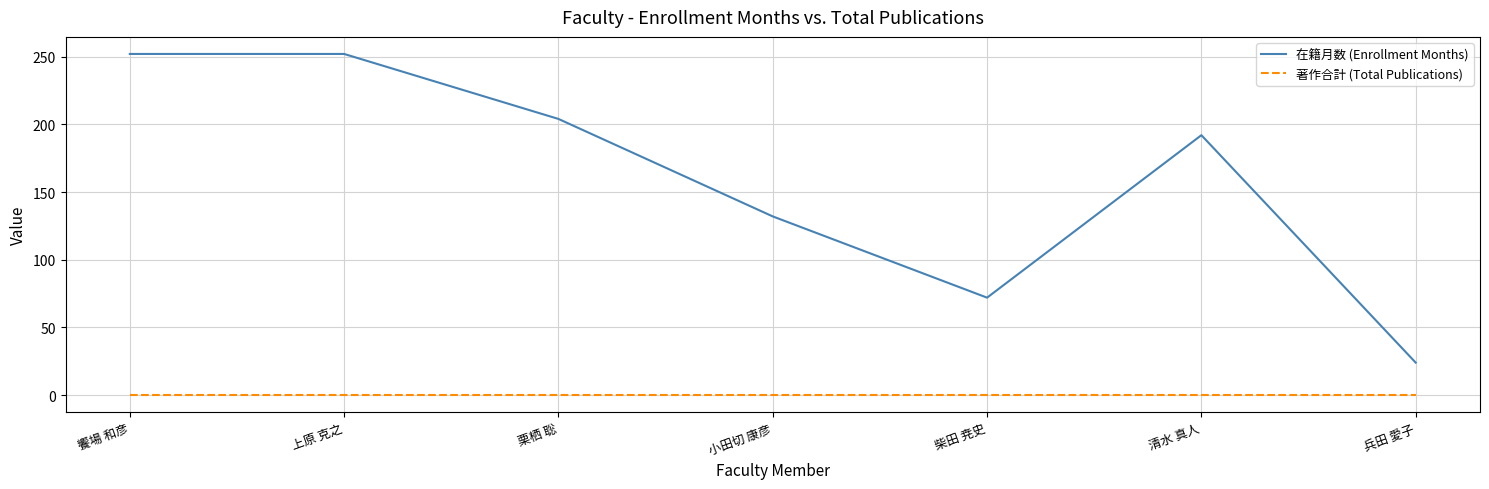

What is the difference between the maximum and minimum values in the 在籍月数 (Enrollment Months) series?

228